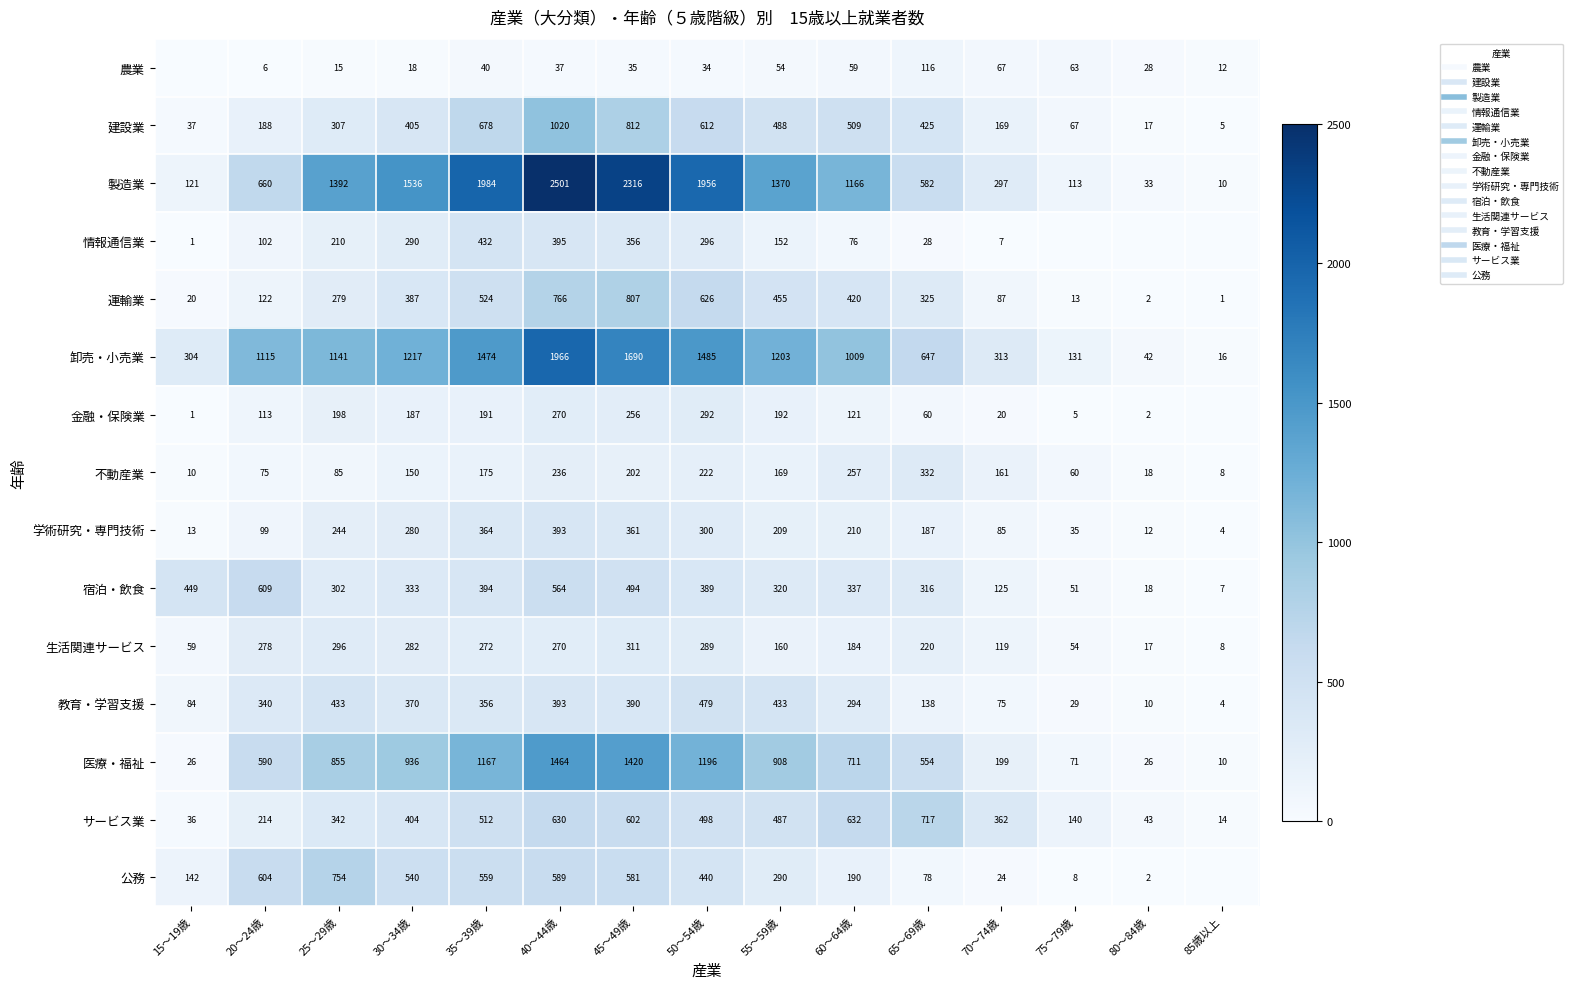

Which category has the lowest value in the サービス業 series?

85歳以上